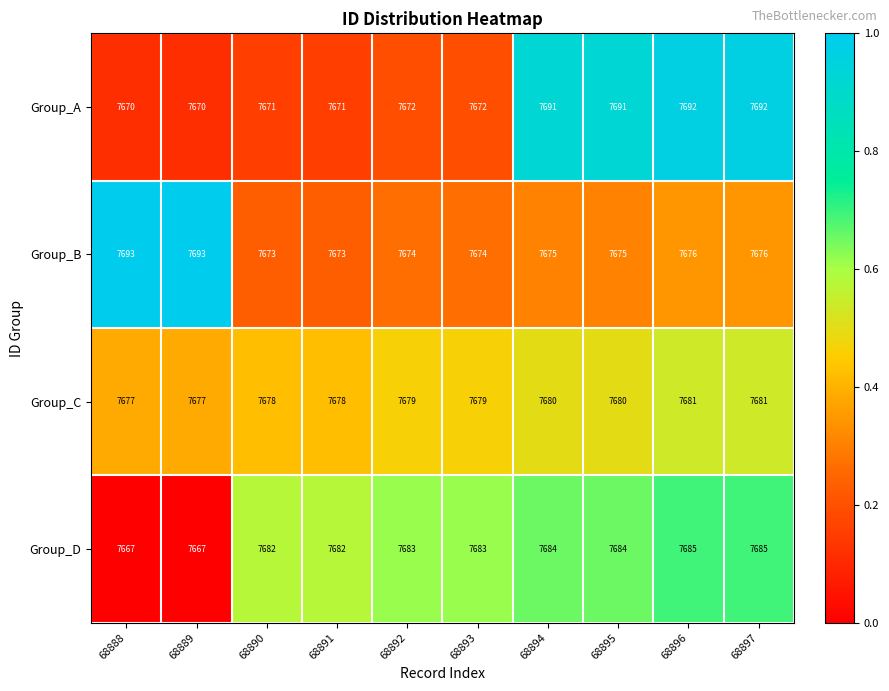

What is the difference between the highest and lowest values at 68888?

26